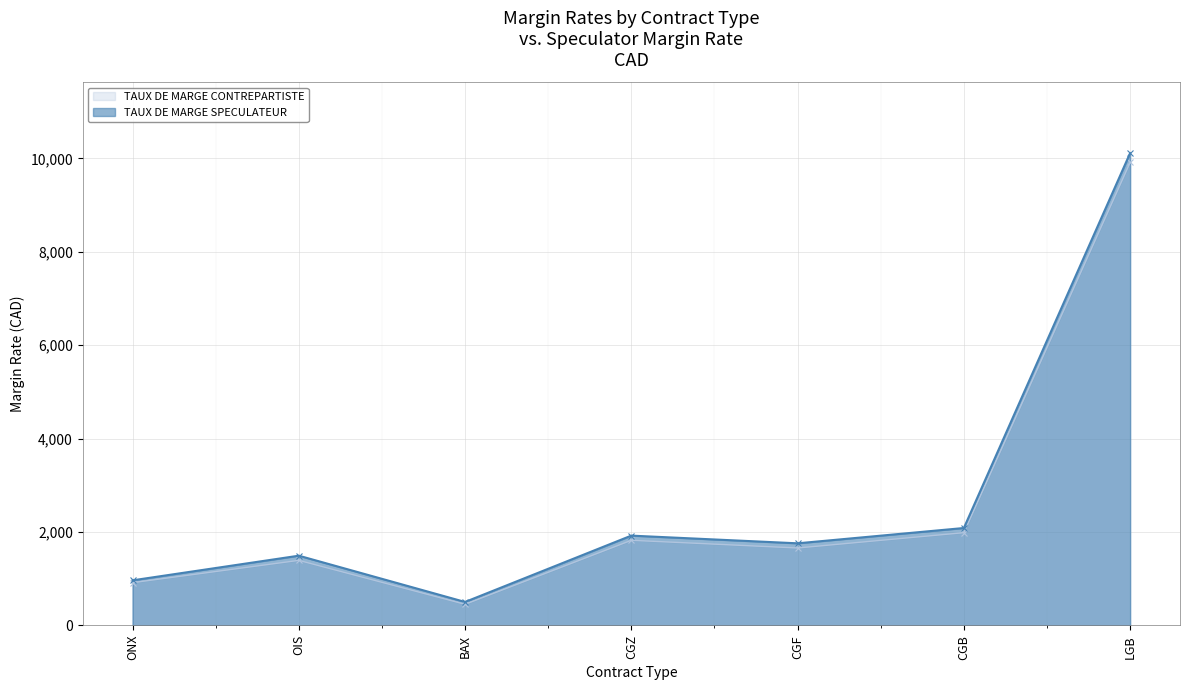

At which label does TAUX DE MARGE SPECULATEUR first exceed 1757?

CGZ